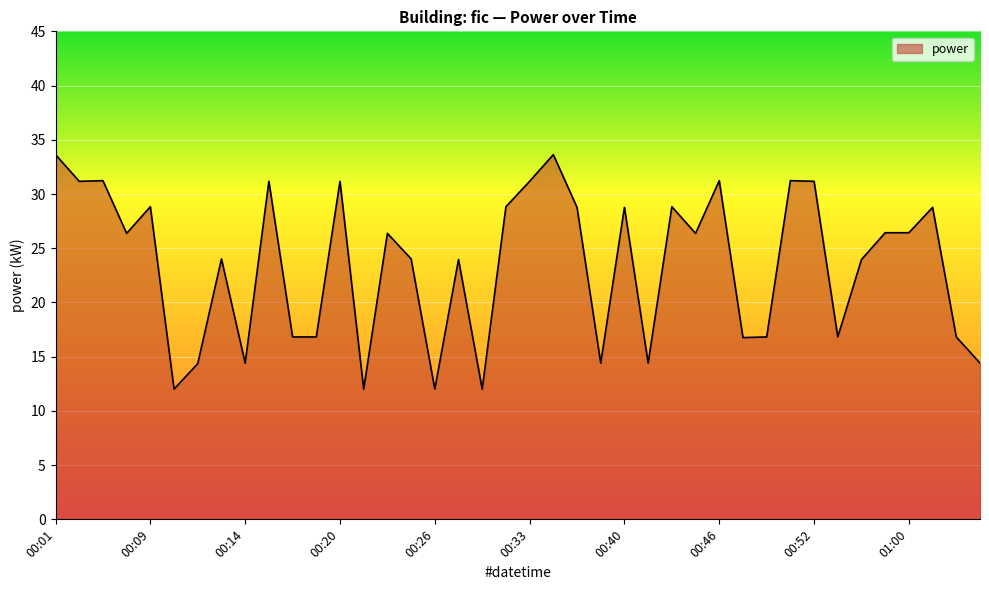

What is the smallest value displayed?

12.0